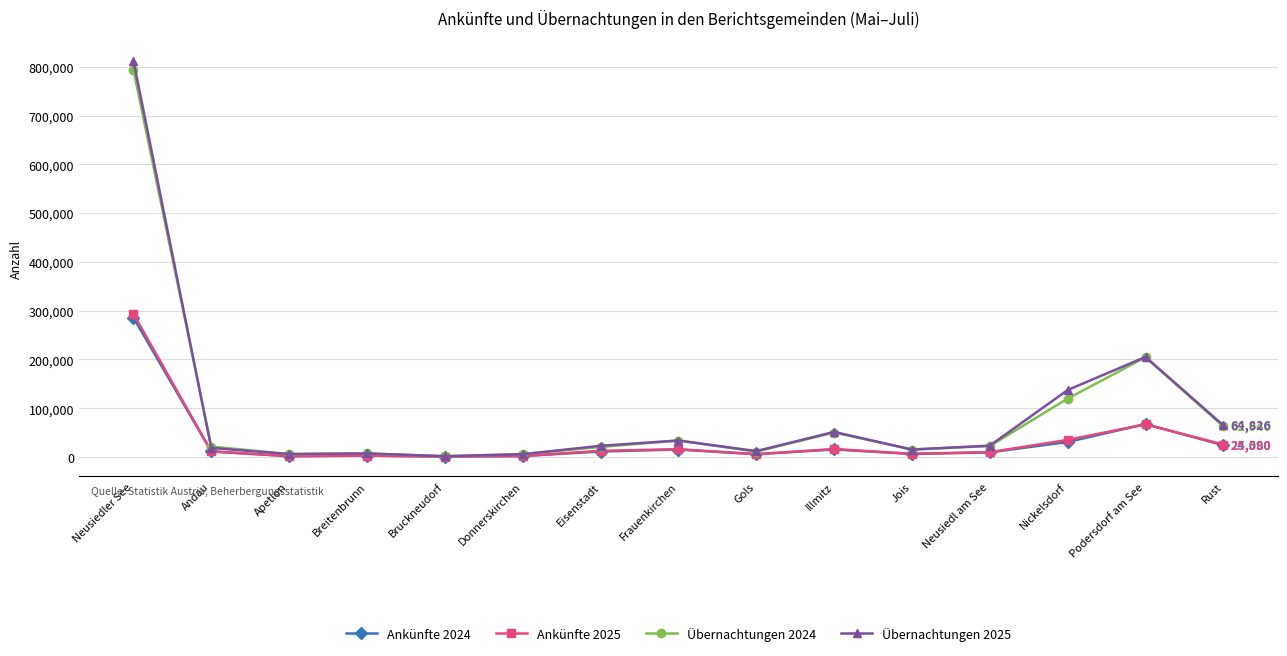

True or false: Übernachtungen 2025 has a value of 23032 at Eisenstadt.

True